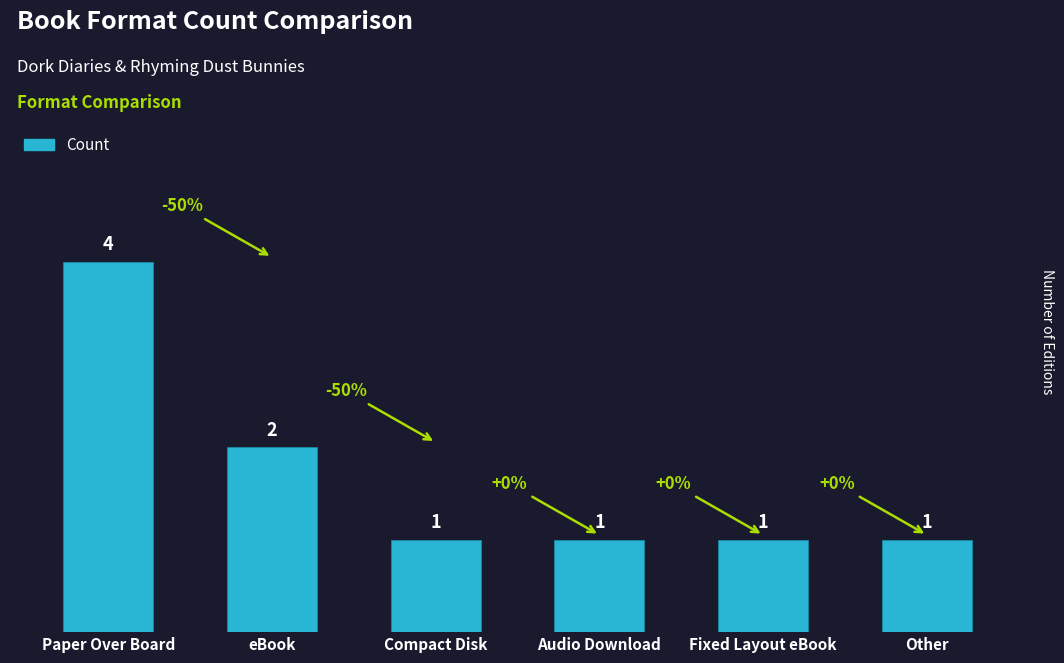

How many data points does each series have?

6